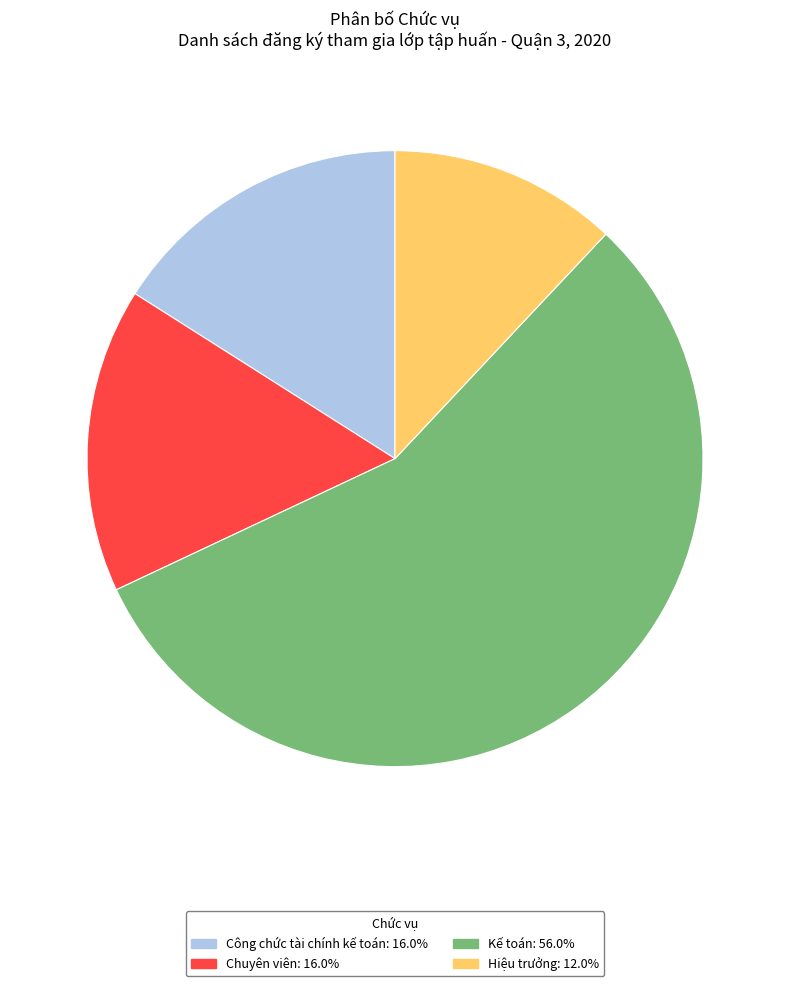

Which category has the smallest portion of the pie?

Hiệu trưởng